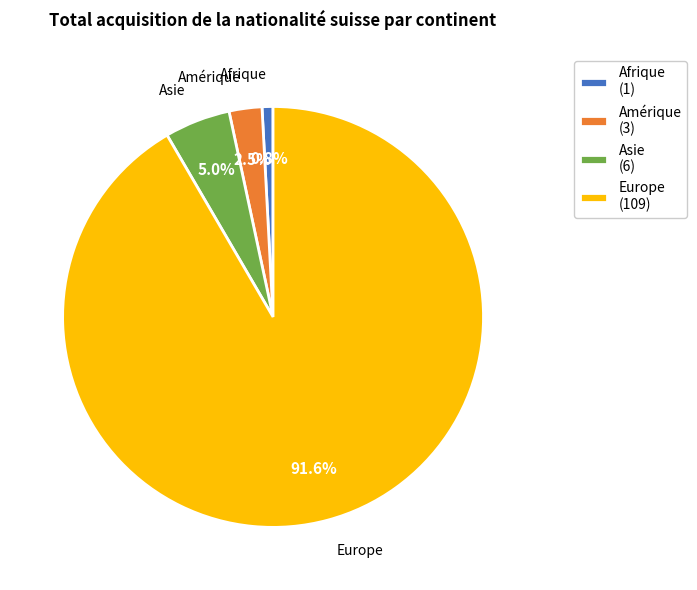

How many slices are in this pie chart?

4